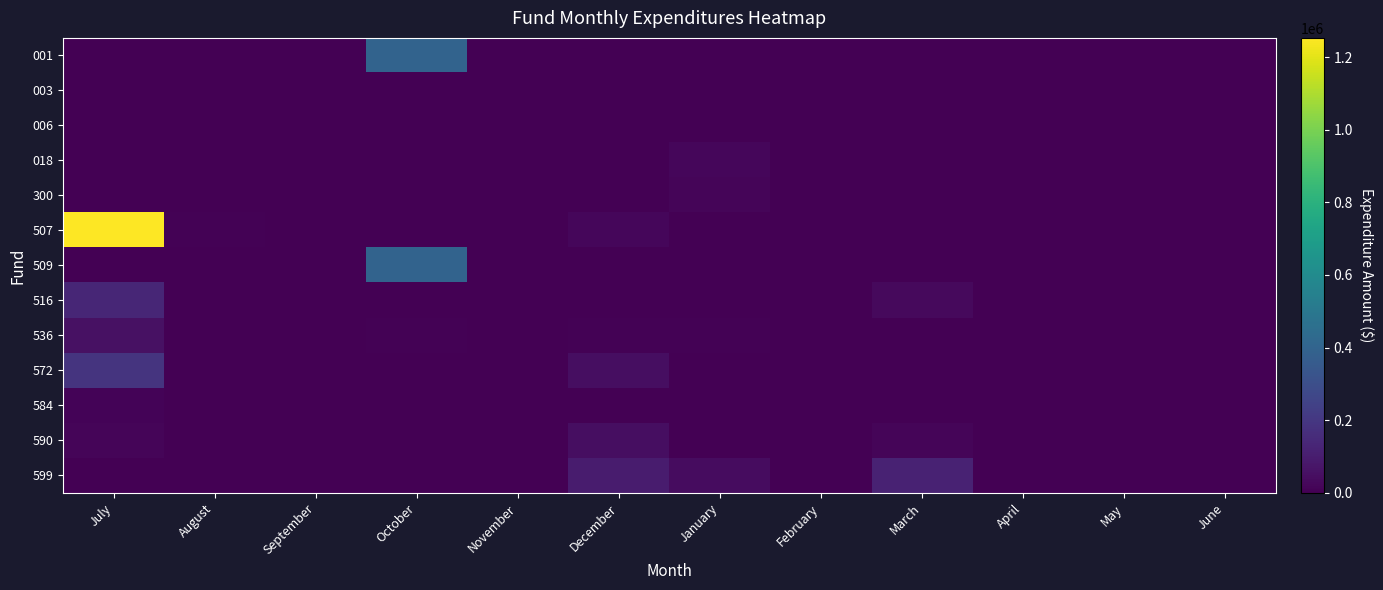

Which has a higher value, February or October?

October